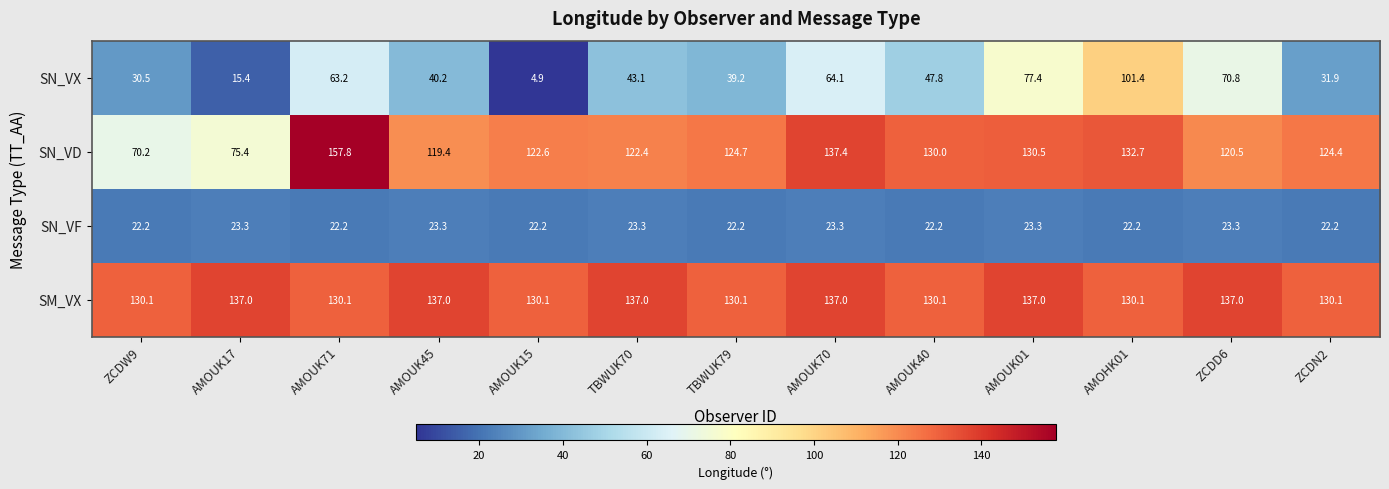

What is the total value across all series at AMOUK01?

368.2